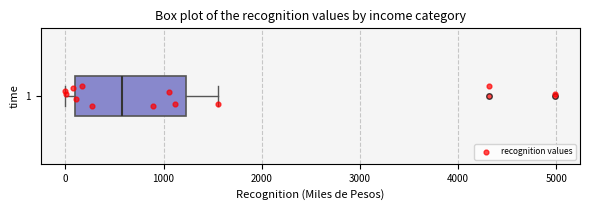

Where does the median line of the box at y = 1 sit on the x-axis? The values are not printed on the chart, so give them approximately, as read against the axis.

600